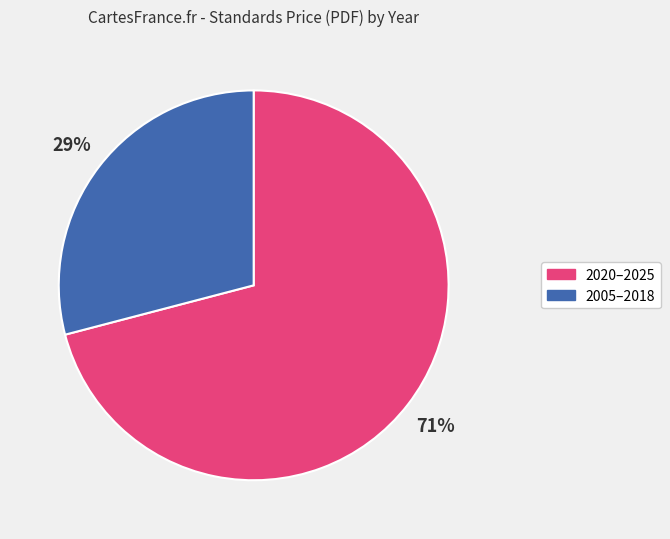

To the nearest percent, what is the average slice percentage?

50%